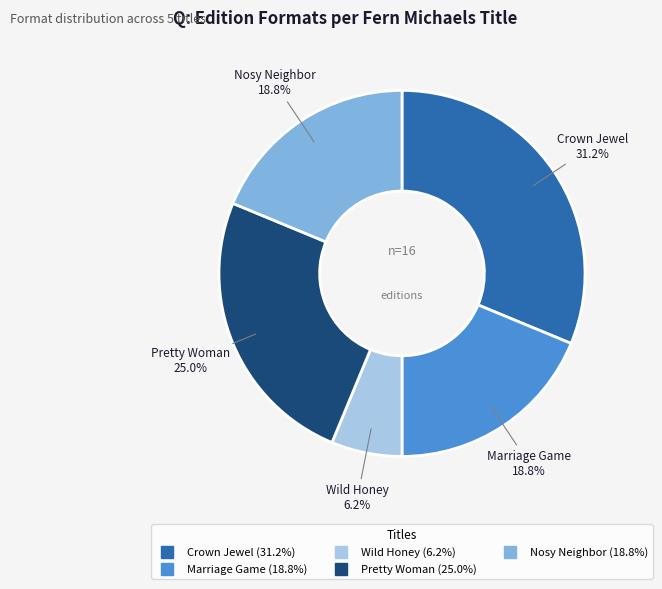

What is the largest slice in the pie chart?

Crown Jewel